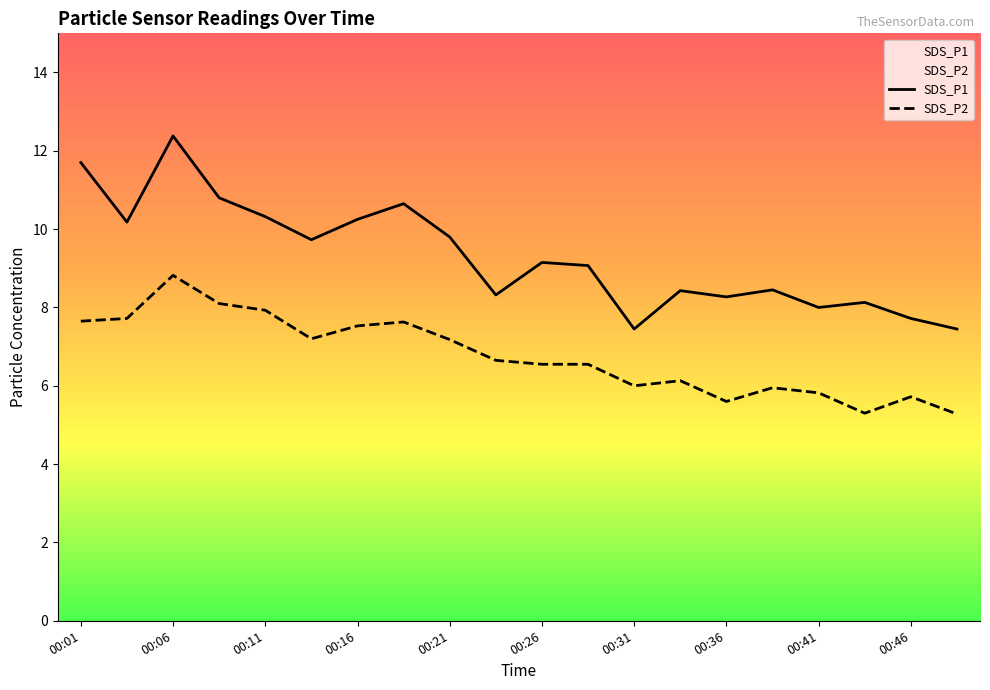

What are all the series names shown in the legend?

SDS_P1, SDS_P2